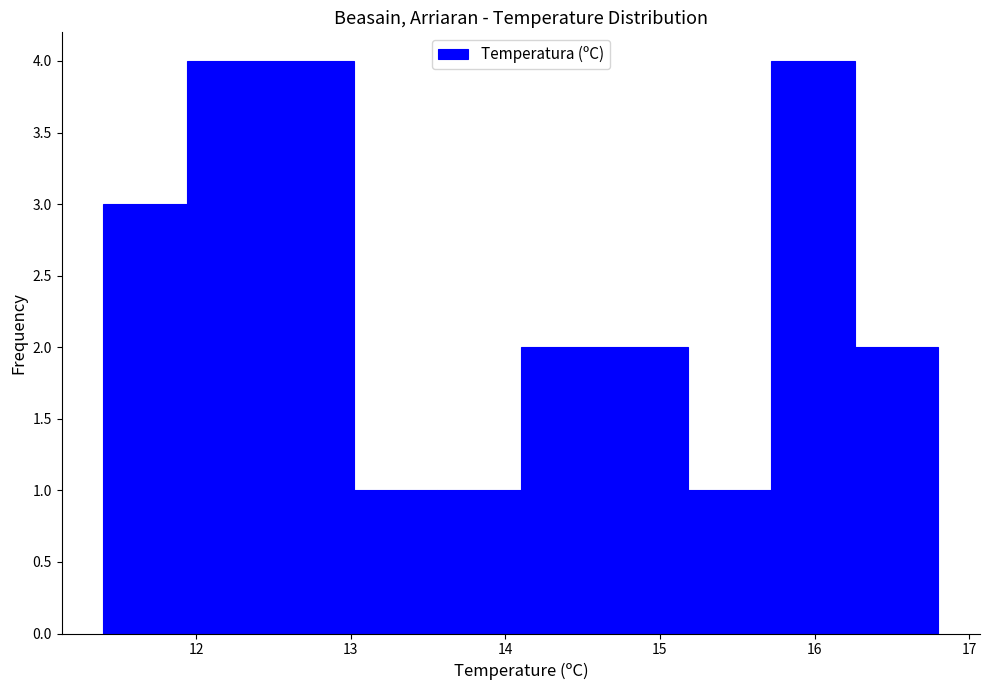

Reading left to right, list every bar in this chart as the range it spans on the x-axis followed by its height. Neither the bar edges nor the heights are printed on the chart, so give them approximately, as read against the axes.

11.40 to 11.94: 3
11.94 to 12.48: 4
12.48 to 13.02: 4
13.02 to 13.56: 1
13.56 to 14.10: 1
14.10 to 14.64: 2
14.64 to 15.18: 2
15.18 to 15.72: 1
15.72 to 16.26: 4
16.26 to 16.80: 2